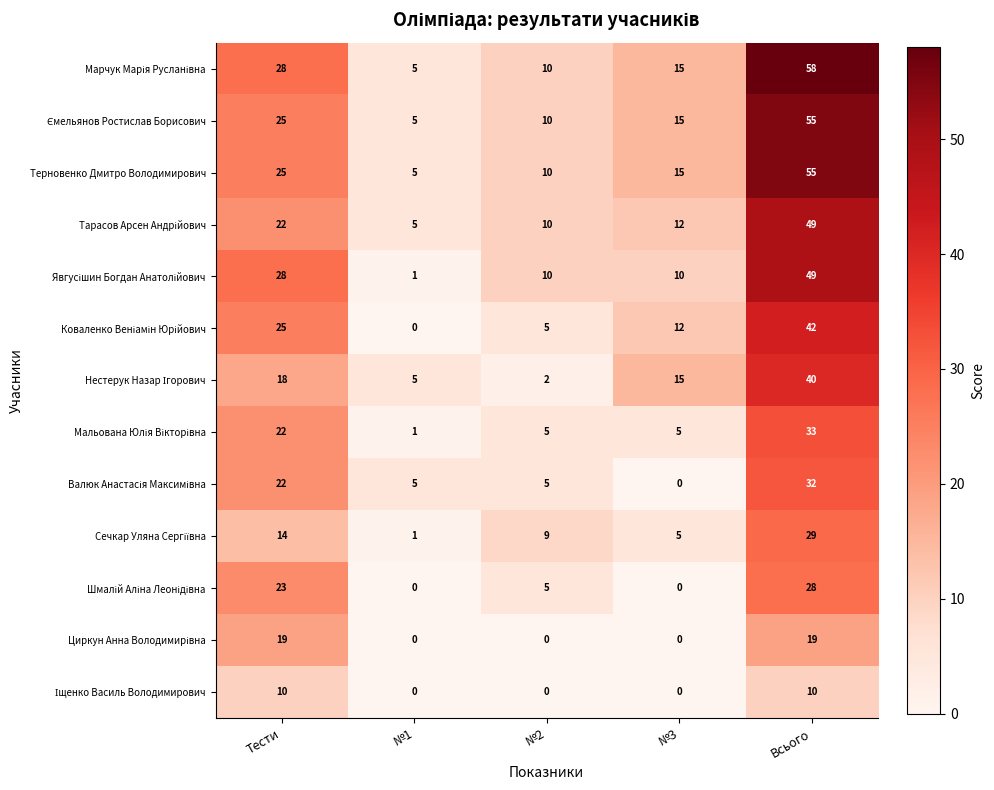

How many distinct data groups are displayed?

13